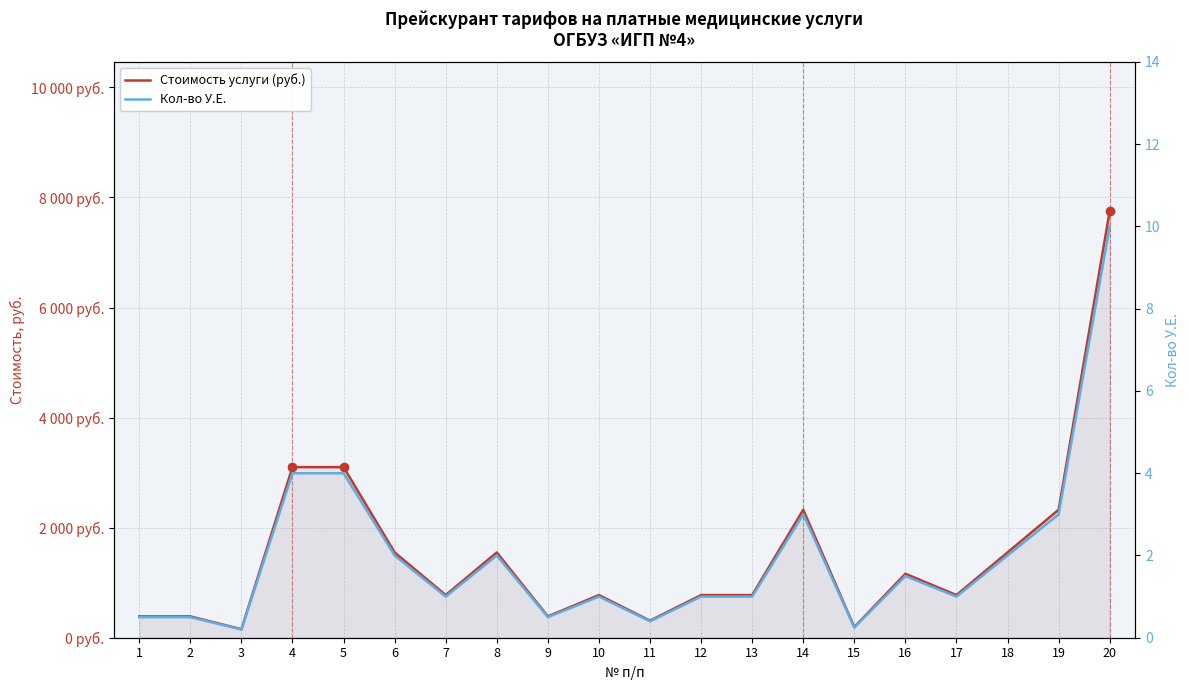

How many lines are shown in the chart?

2